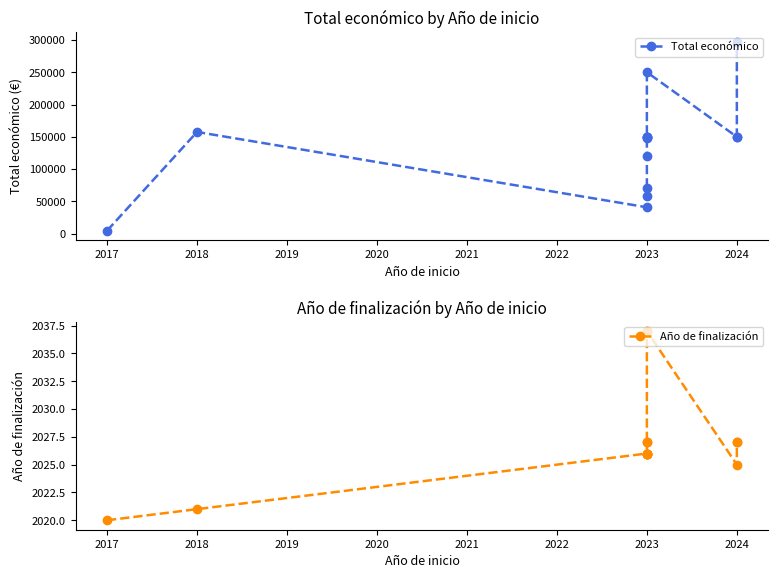

What is the greatest value displayed?

297514